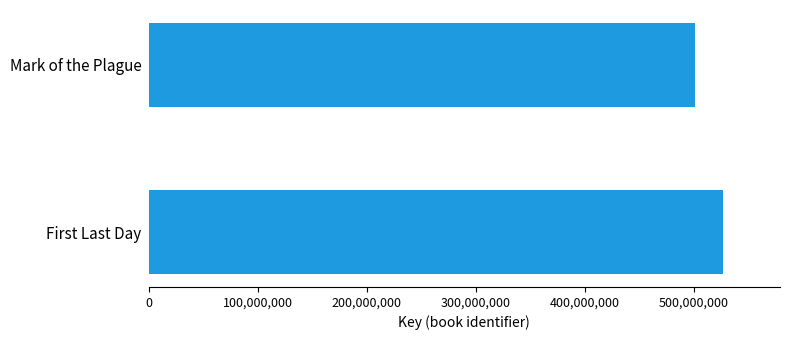

Which label corresponds to the smallest value in the chart?

Mark of the Plague